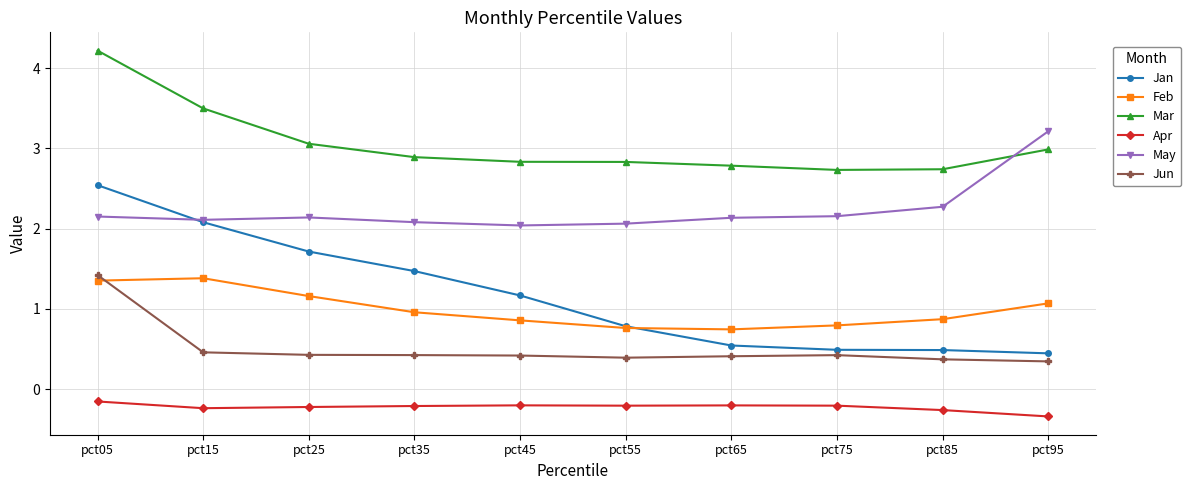

What is the average value of the Apr series?

-0.2